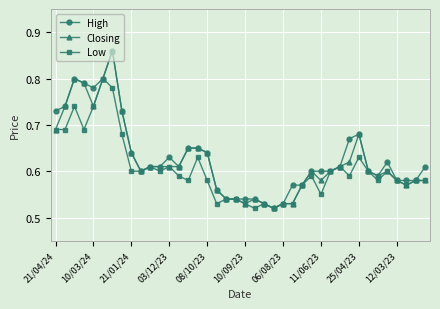

Count the Low values in the range 0 to 1.

40